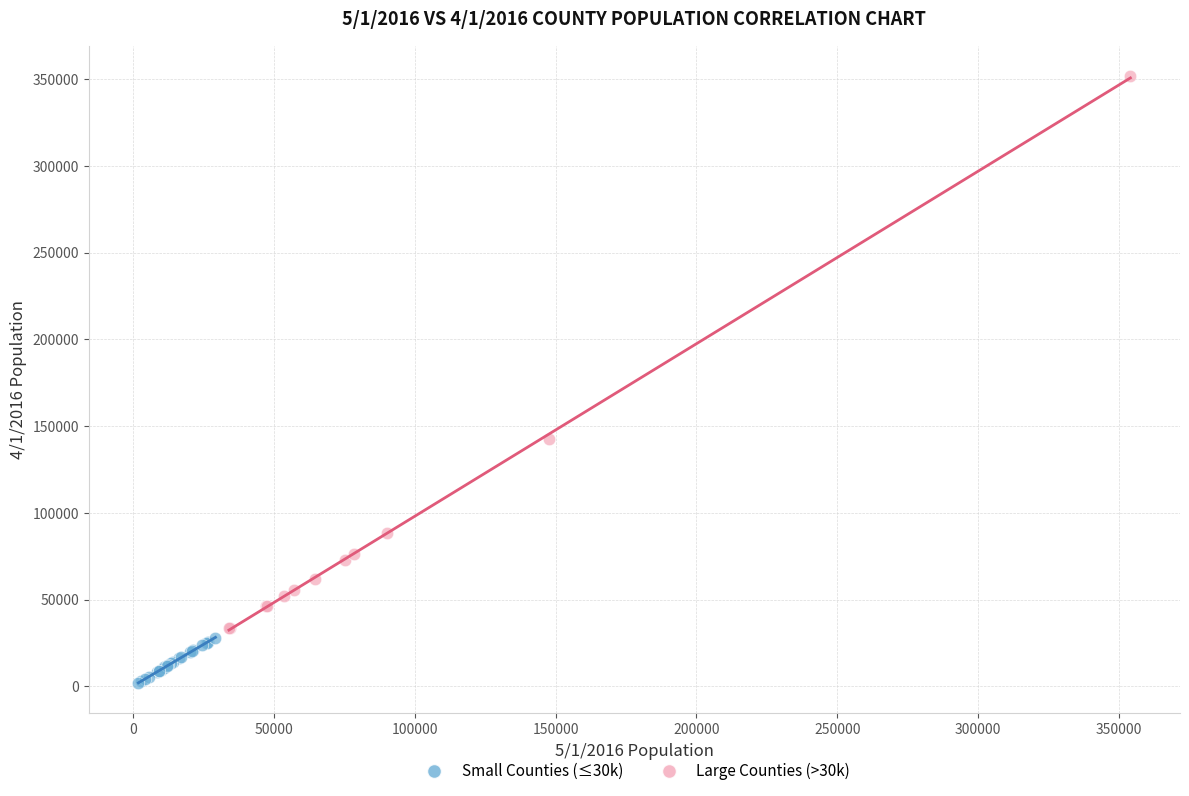

Which series has the widest spread of Y values?

Large Counties (>30k)